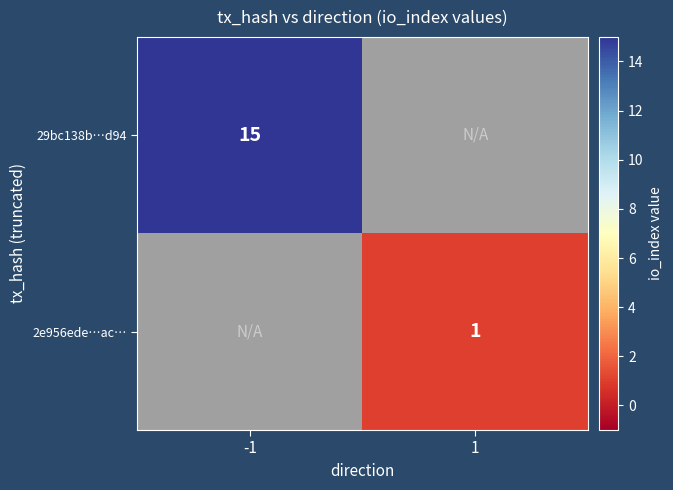

Which category has the lowest value across all series?

1